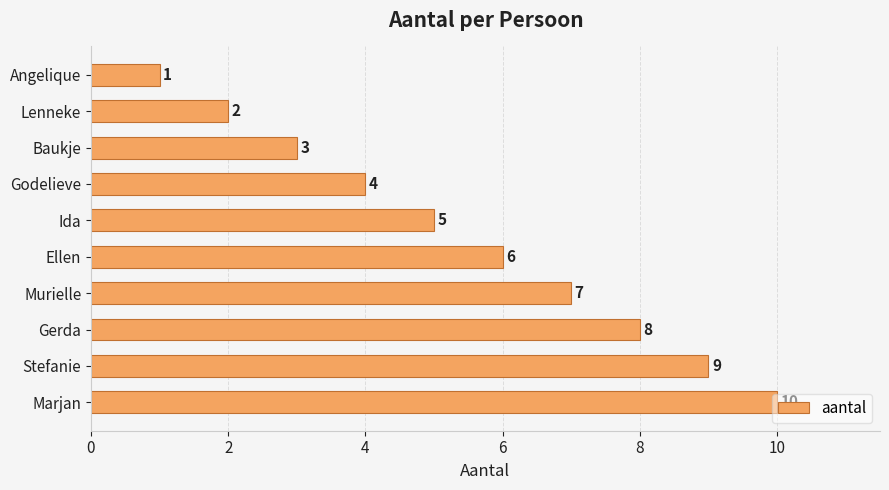

Approximately how many times larger is the value at Gerda compared to Murielle?

1.1